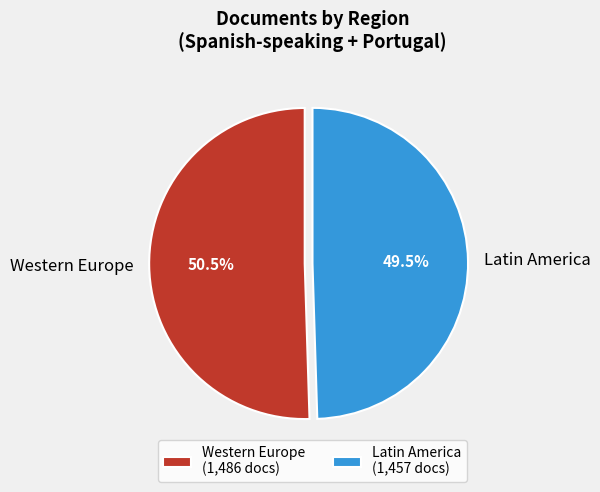

Approximately how many times larger is the value at Western Europe compared to Latin America?

1.0